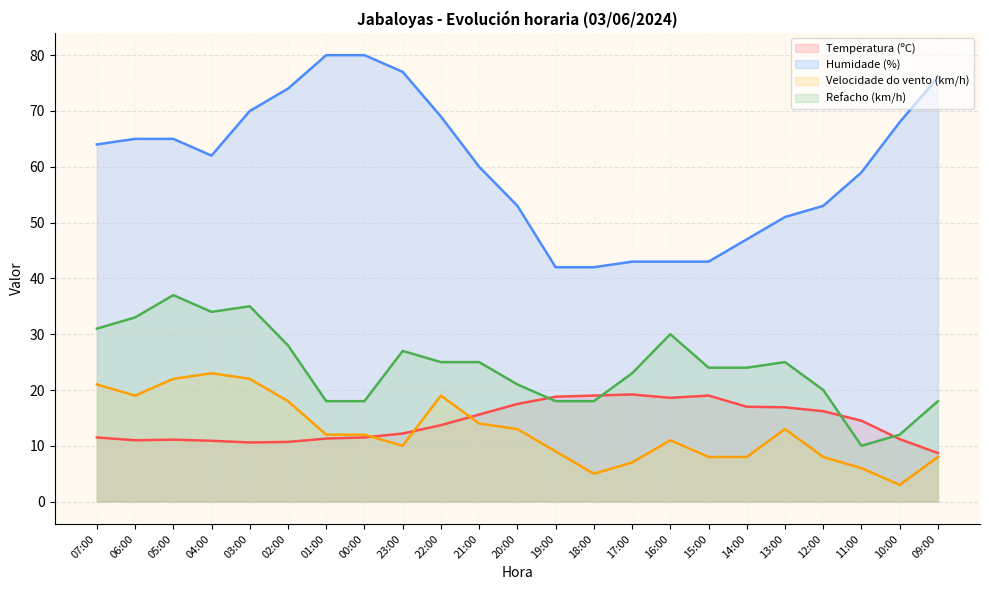

Reading left to right, transcribe all the data shown in this chart.

Temperatura (ºC): 11.5	11.0	11.1	10.9	10.6	10.7	11.3	11.5	12.2	13.7	15.6	17.5	18.8	19.0	19.2	18.6	19.0	17.0	16.9	16.2	14.5	11.2	8.7
Humidade (%): 64.0	65.0	65.0	62.0	70.0	74.0	80.0	80.0	77.0	69.0	60.0	53.0	42.0	42.0	43.0	43.0	43.0	47.0	51.0	53.0	59.0	68.0	76.0
Velocidade do vento (km/h): 21.0	19.0	22.0	23.0	22.0	18.0	12.0	12.0	10.0	19.0	14.0	13.0	9.0	5.0	7.0	11.0	8.0	8.0	13.0	8.0	6.0	3.0	8.0
Refacho (km/h): 31.0	33.0	37.0	34.0	35.0	28.0	18.0	18.0	27.0	25.0	25.0	21.0	18.0	18.0	23.0	30.0	24.0	24.0	25.0	20.0	10.0	12.0	18.0